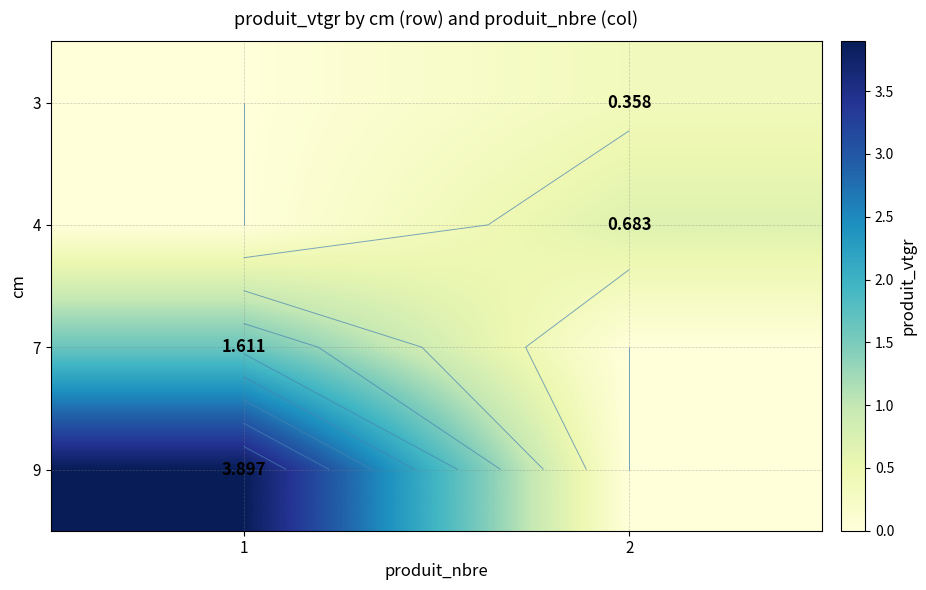

Which category has the lowest value in the 9 series?

2